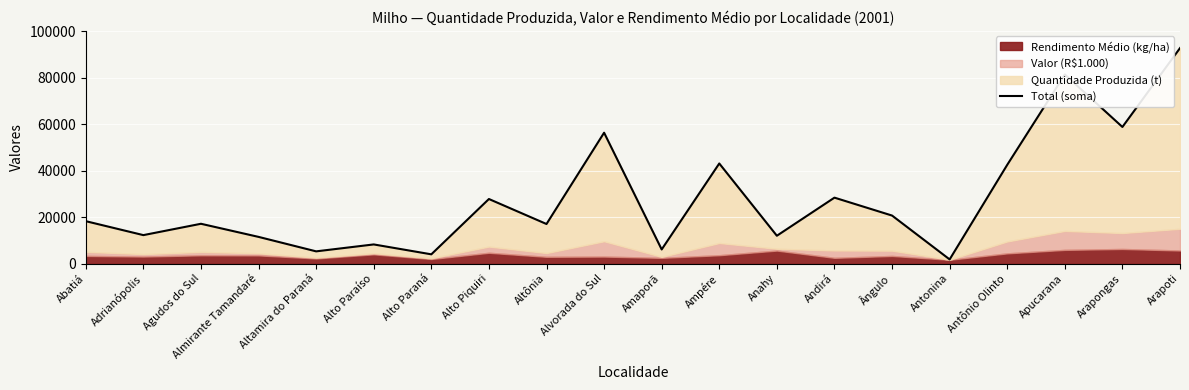

Count the number of categories in the chart.

20